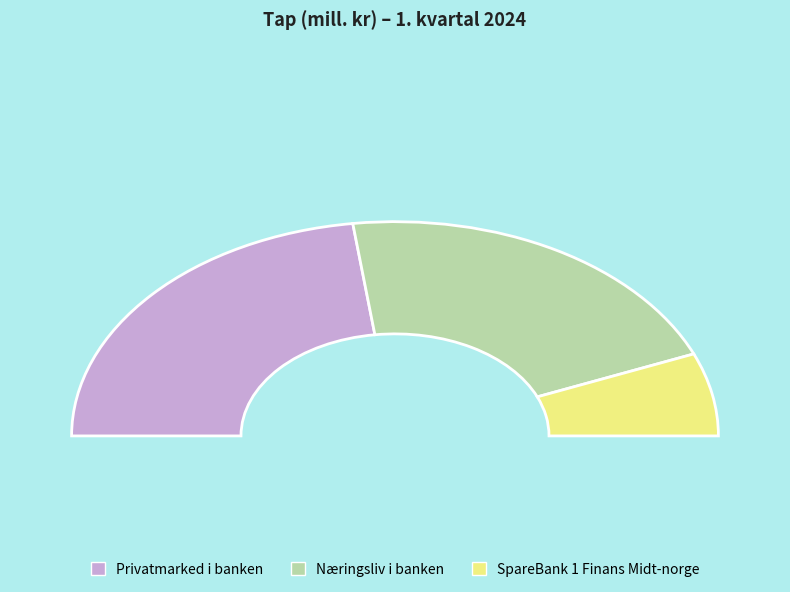

Does any single category account for the majority?

No